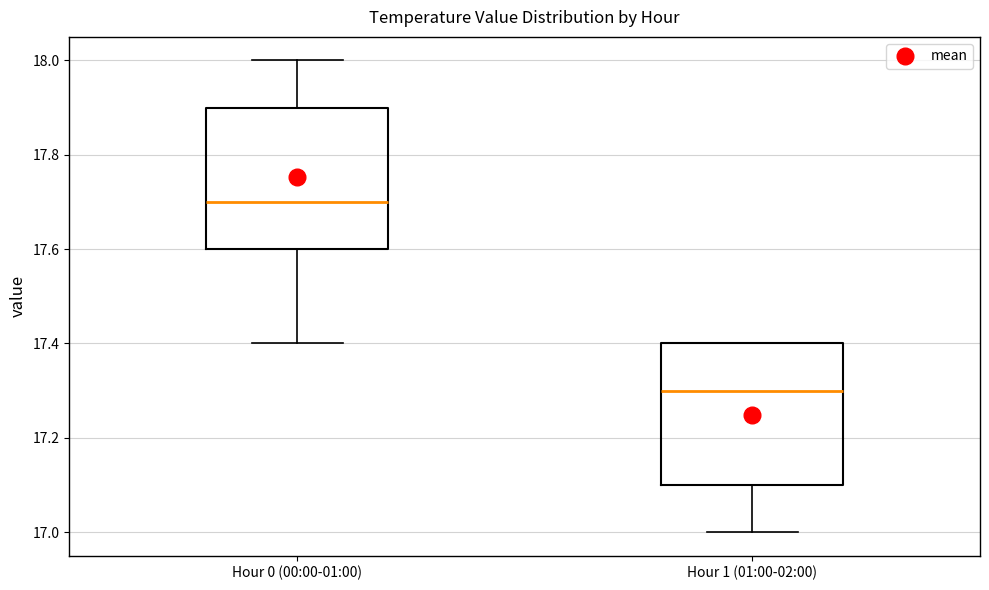

Reading left to right, transcribe this box plot: for each box, give where its median line is, the range the box spans, and where its two whiskers end, as read against the y-axis. The values are not printed on the chart, so give them approximately, as read against the axis.

Hour 0 (00:00-01:00): median 17.7, box 17.6 to 17.9, whiskers 17.4 to 18.0
Hour 1 (01:00-02:00): median 17.3, box 17.1 to 17.4, whiskers 17.0 to 17.4